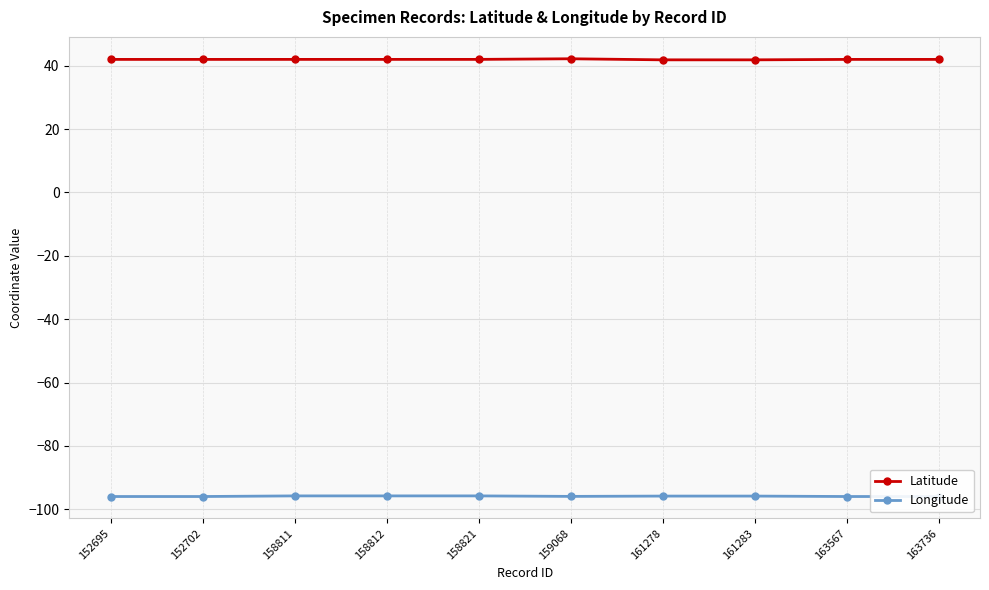

How many lines are shown in the chart?

2